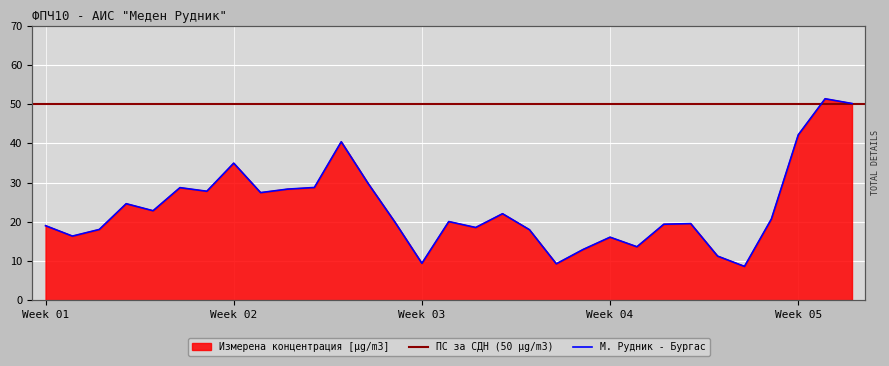

What is the sum of the values at 26 and 05?

34.1